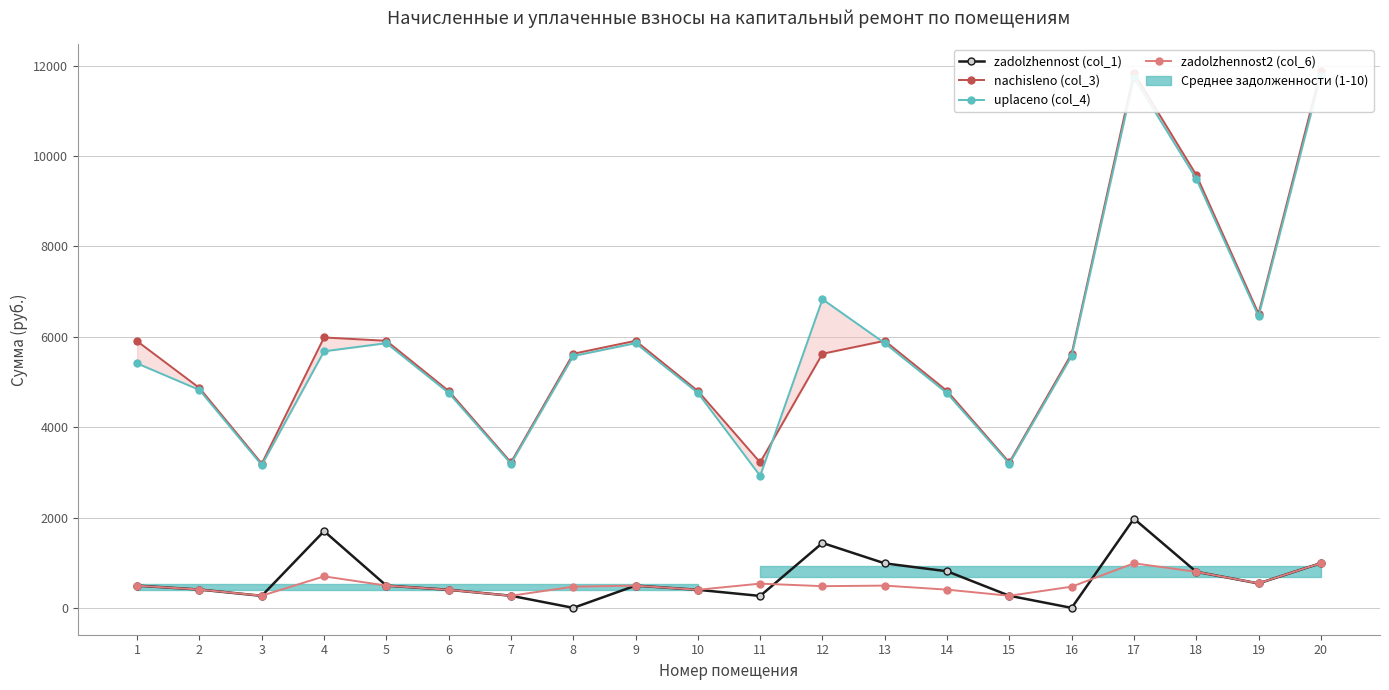

How many distinct data groups are displayed?

4